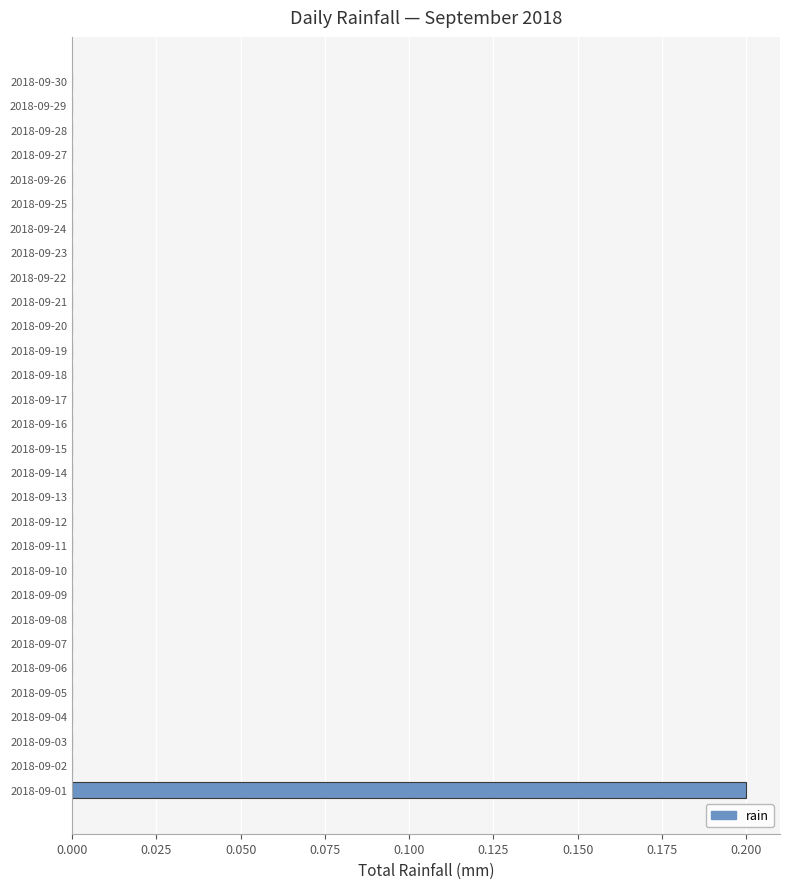

Which label corresponds to the largest value in the chart?

2018-09-01